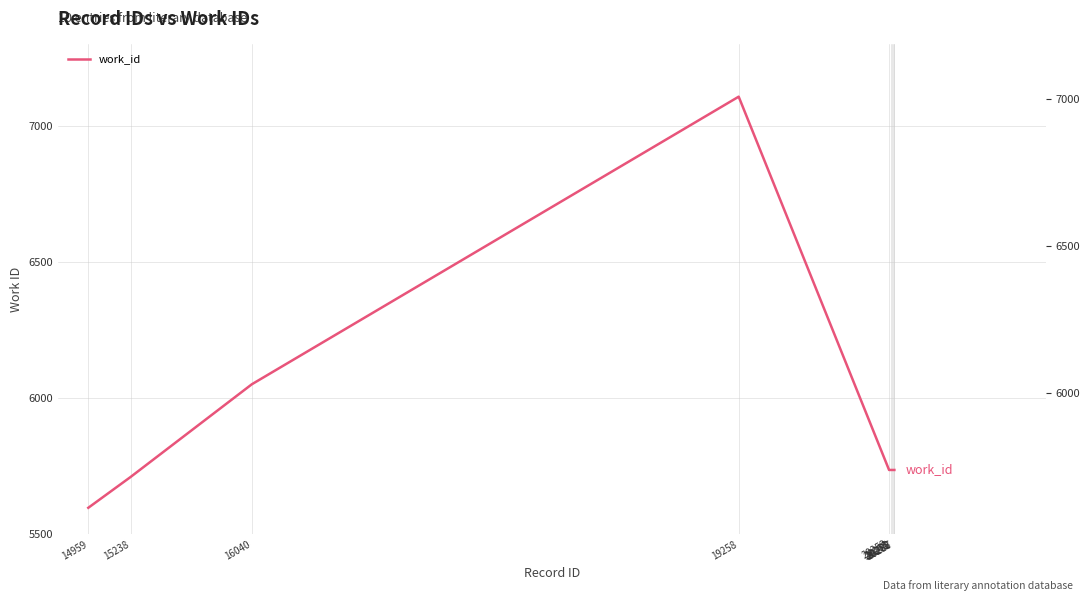

Read the value at 20265, to the nearest 100.

5700